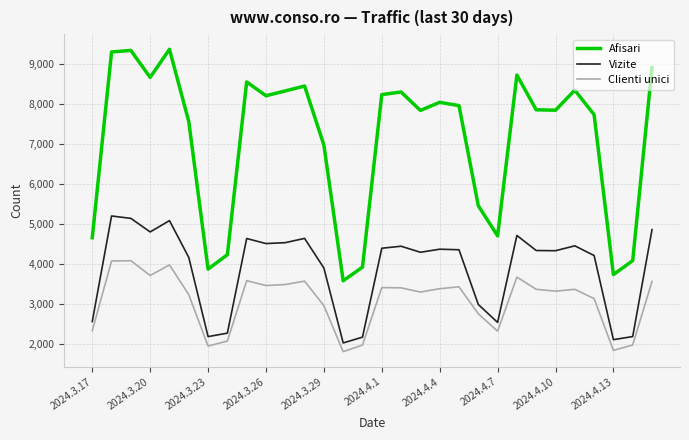

Does the chart display data point markers on the line(s)?

No